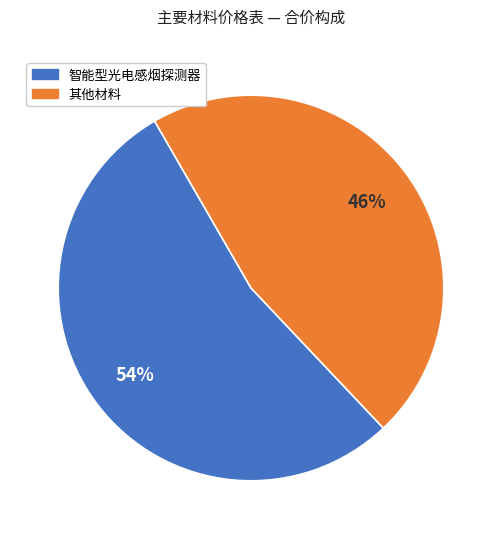

To the nearest percent, what is the average slice percentage?

50%